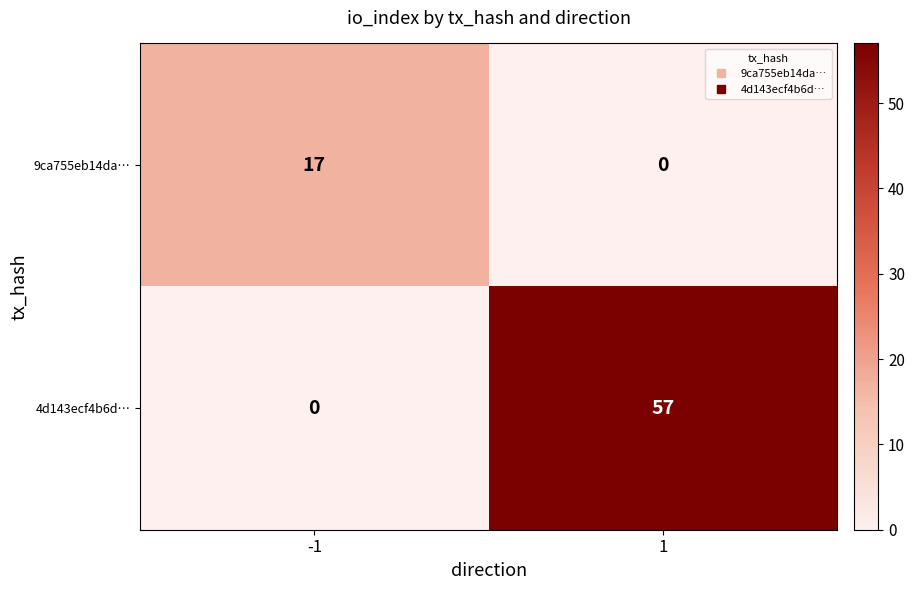

The 4d143ecf4b6d… series shows 0 at -1. True or false?

True